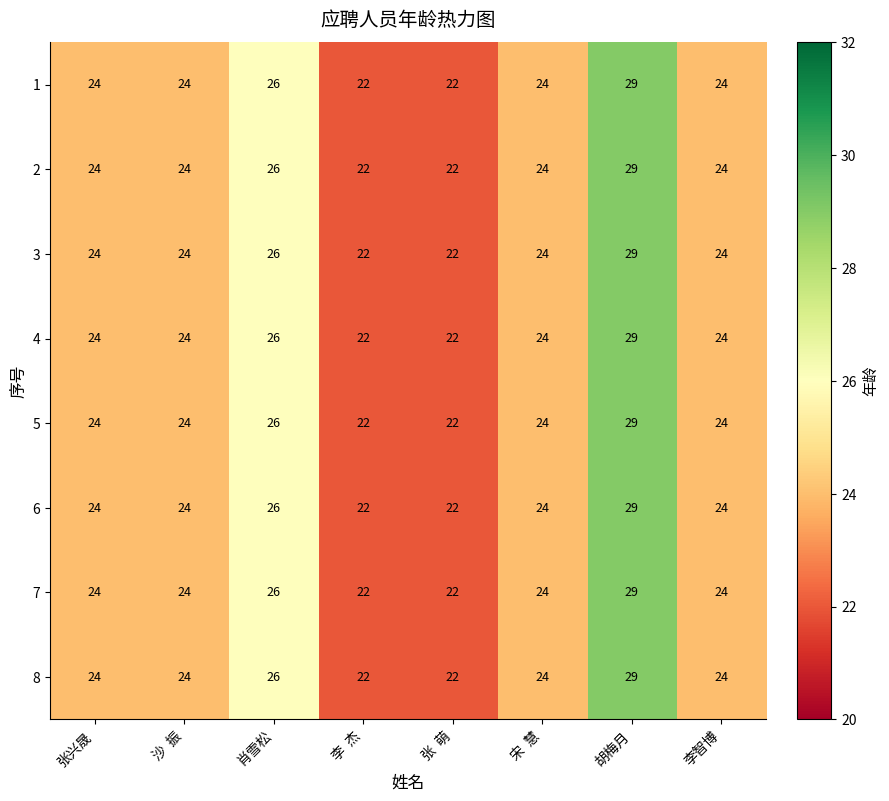

What is the approximate value of 5 at 宋  慧?

24